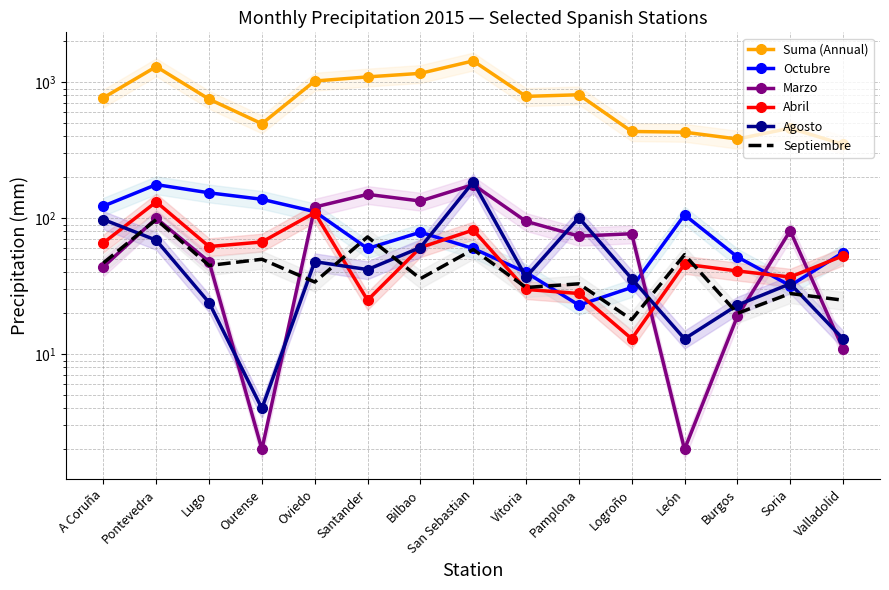

What are all the series names shown in the legend?

Suma (Annual), Octubre, Marzo, Abril, Agosto, Septiembre